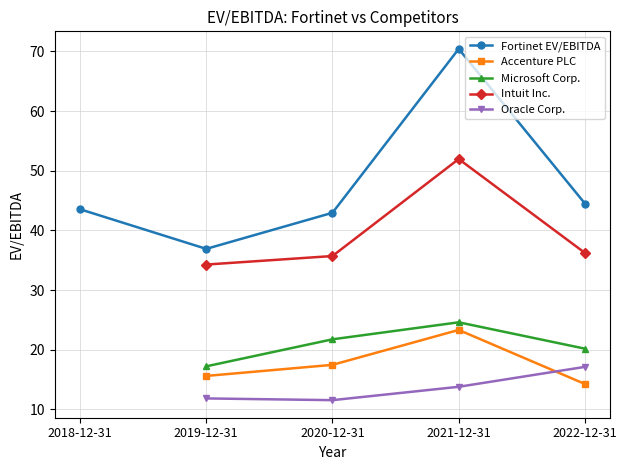

Rank the series by their maximum value, from lowest to highest.

Oracle Corp., Accenture PLC, Microsoft Corp., Intuit Inc., Fortinet EV/EBITDA